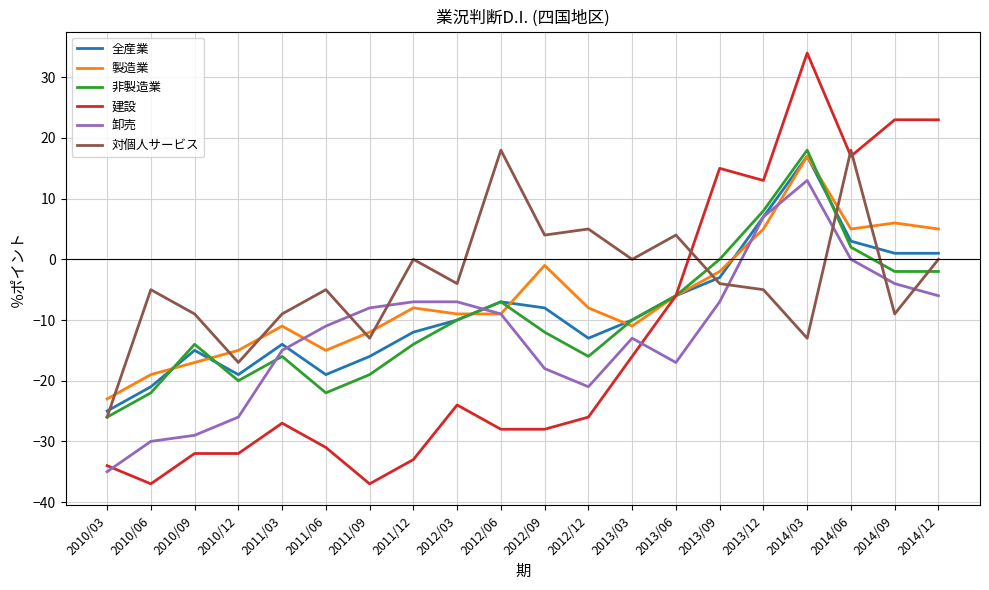

Reading left to right, transcribe all the data shown in this chart.

全産業: -25	-21	-15	-19	-14	-19	-16	-12	-10	-7	-8	-13	-10	-6	-3	7	17	3	1	1
製造業: -23	-19	-17	-15	-11	-15	-12	-8	-9	-9	-1	-8	-11	-6	-2	5	17	5	6	5
非製造業: -26	-22	-14	-20	-16	-22	-19	-14	-10	-7	-12	-16	-10	-6	0	8	18	2	-2	-2
建設: -34	-37	-32	-32	-27	-31	-37	-33	-24	-28	-28	-26	-16	-6	15	13	34	17	23	23
卸売: -35	-30	-29	-26	-15	-11	-8	-7	-7	-9	-18	-21	-13	-17	-7	7	13	0	-4	-6
対個人サービス: -26	-5	-9	-17	-9	-5	-13	0	-4	18	4	5	0	4	-4	-5	-13	18	-9	0